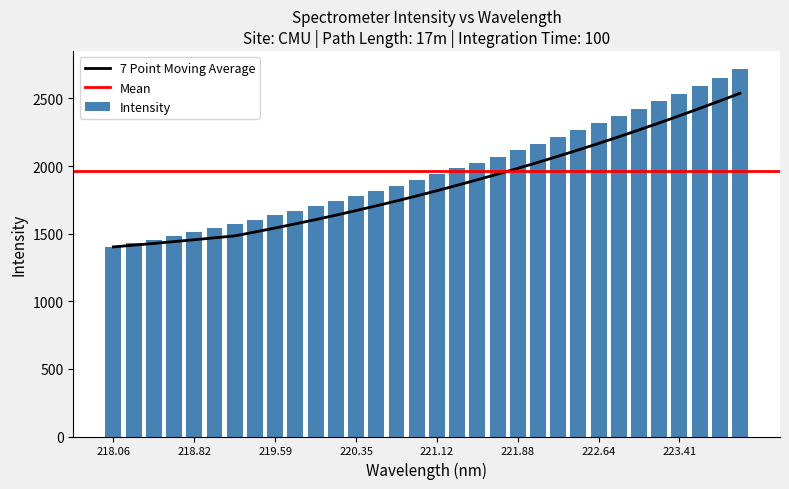

Between 223.2172 and 220.1623, which is larger?

223.2172